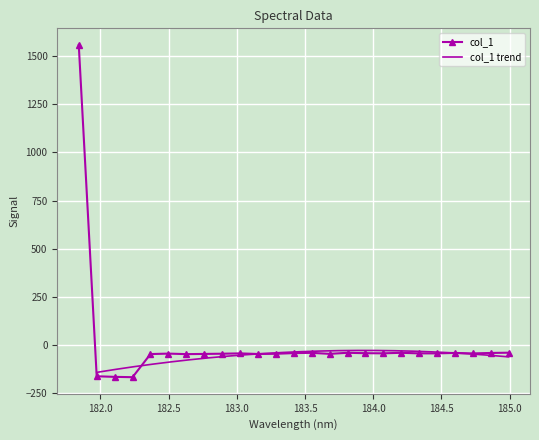

True or false: the data shows -18.8 at 184.2046578328.

False